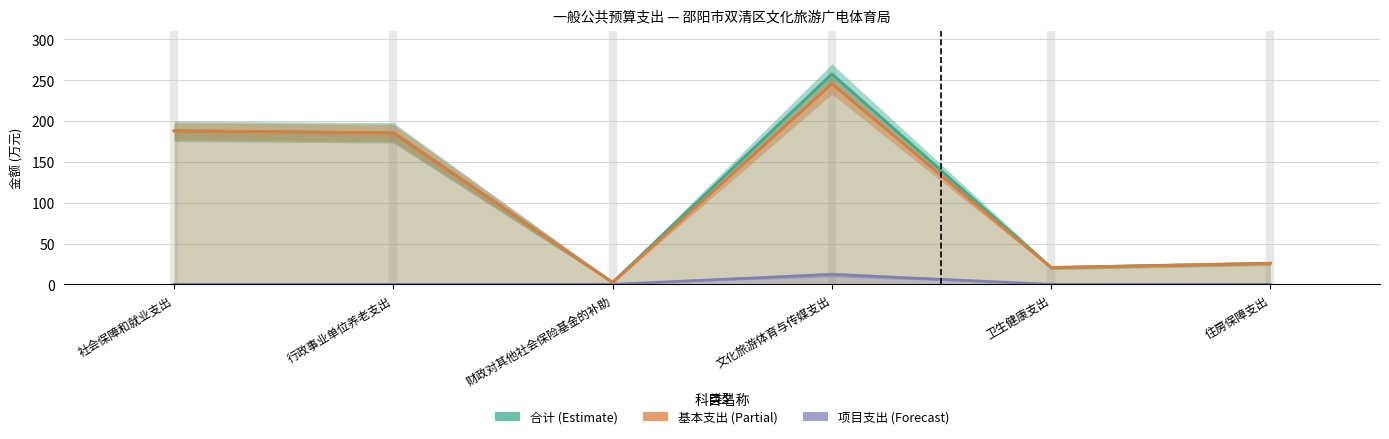

Reading left to right, list all the values displayed in this chart.

合计: 社会保障和就业支出=188.0	行政事业单位养老支出=185.6	财政对其他社会保险基金的补助=2.4	文化旅游体育与传媒支出=257.7	卫生健康支出=20.5	住房保障支出=25.8
基本支出: 社会保障和就业支出=188.0	行政事业单位养老支出=185.6	财政对其他社会保险基金的补助=2.4	文化旅游体育与传媒支出=245.6	卫生健康支出=20.5	住房保障支出=25.8
项目支出: 社会保障和就业支出=0.0	行政事业单位养老支出=0.0	财政对其他社会保险基金的补助=0.0	文化旅游体育与传媒支出=12.1	卫生健康支出=0.0	住房保障支出=0.0